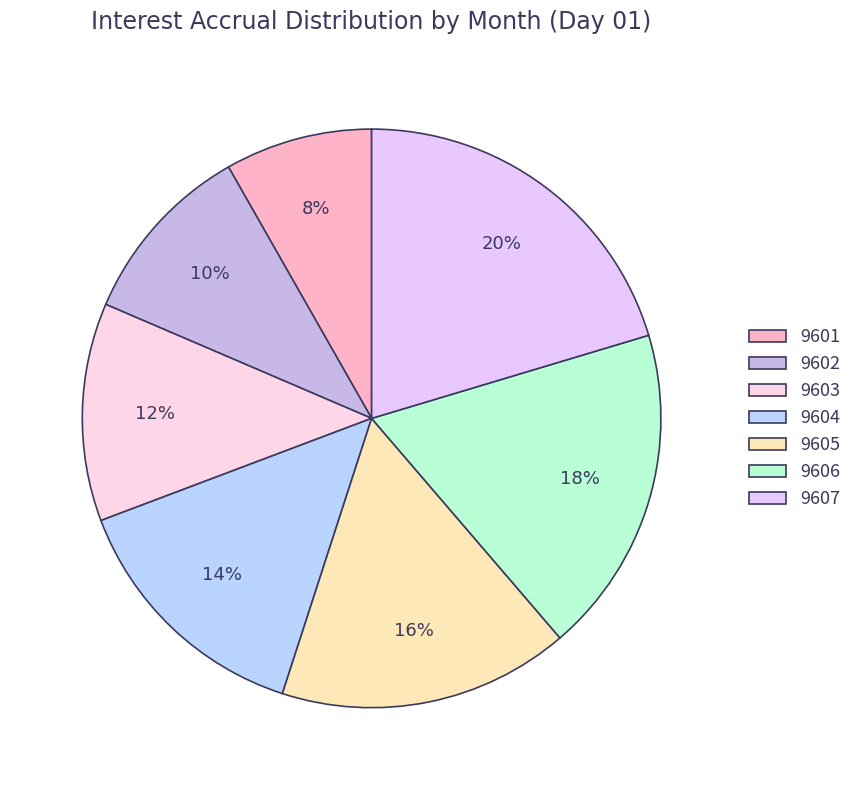

Which has a higher value, 9602 or 9605?

9605